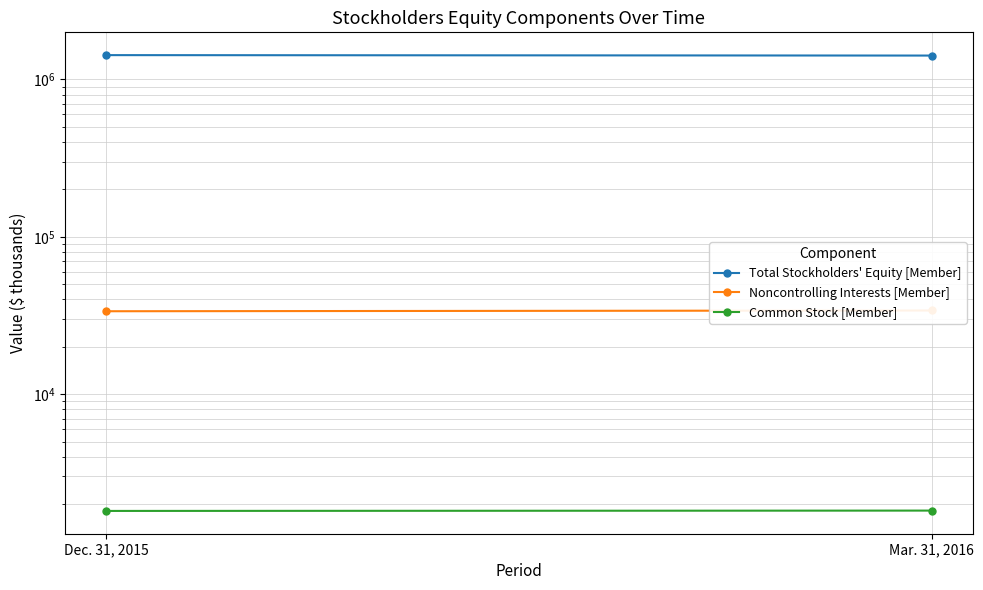

Is it true that Common Stock [Member] equals 1821 at Mar. 31, 2016?

True